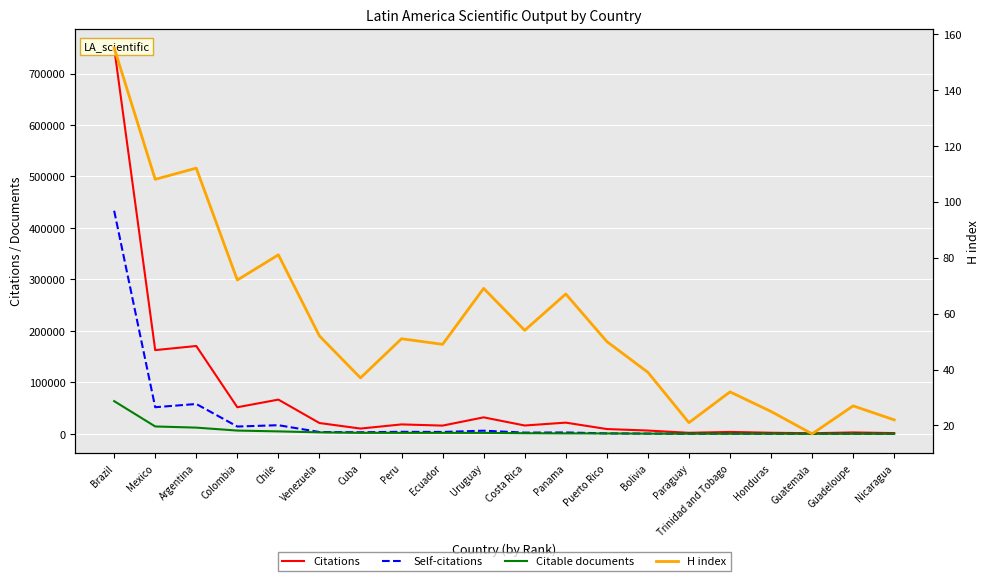

True or false: Citable documents and Citations intersect in this chart.

False